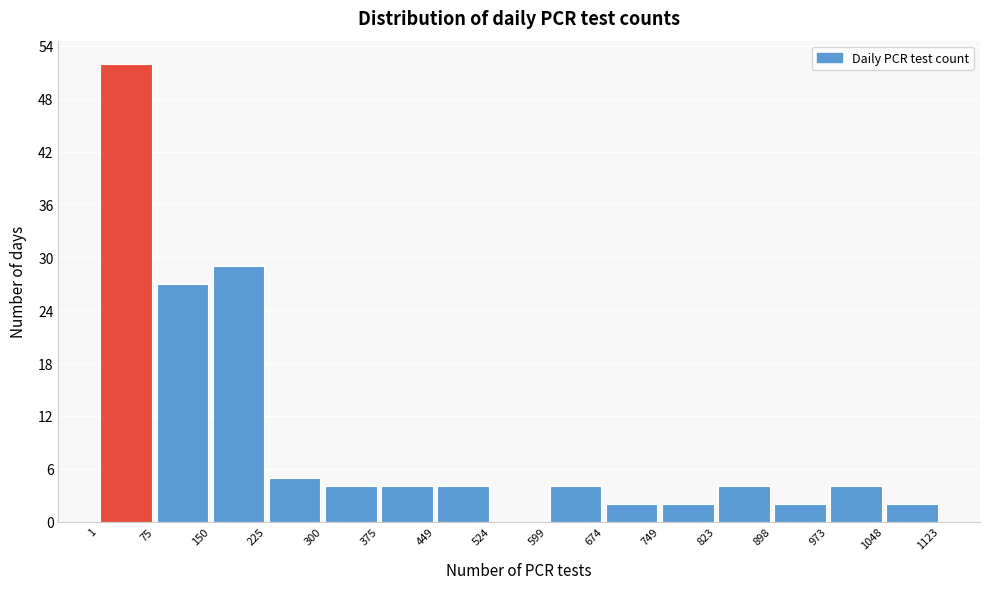

What is the height of the bar covering 823 to 898 on the x-axis? The values are not printed on the chart, so give them approximately, as read against the axis.

4